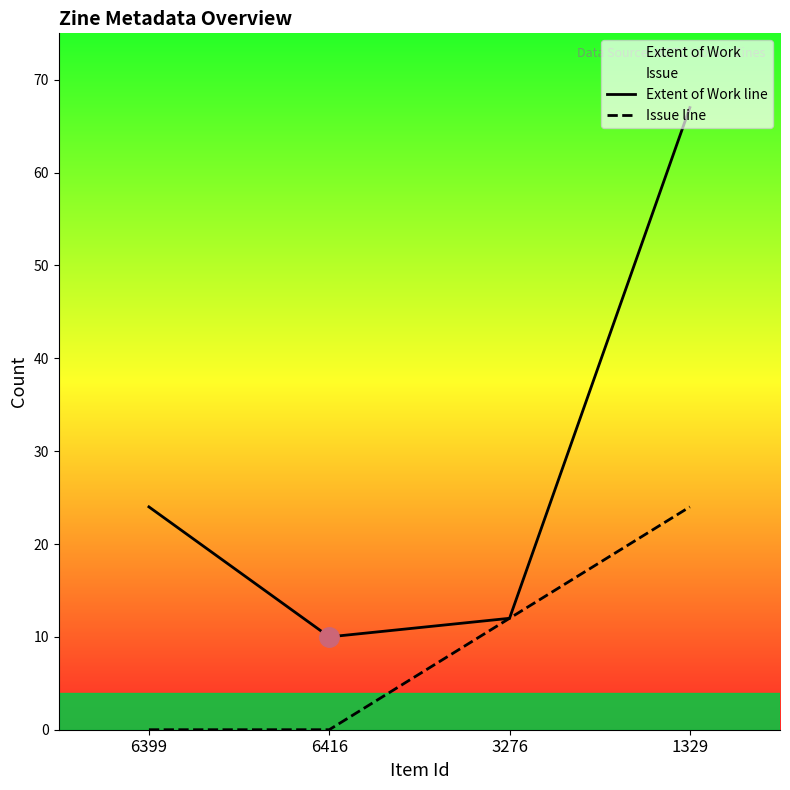

What is the maximum value shown in the chart?

67